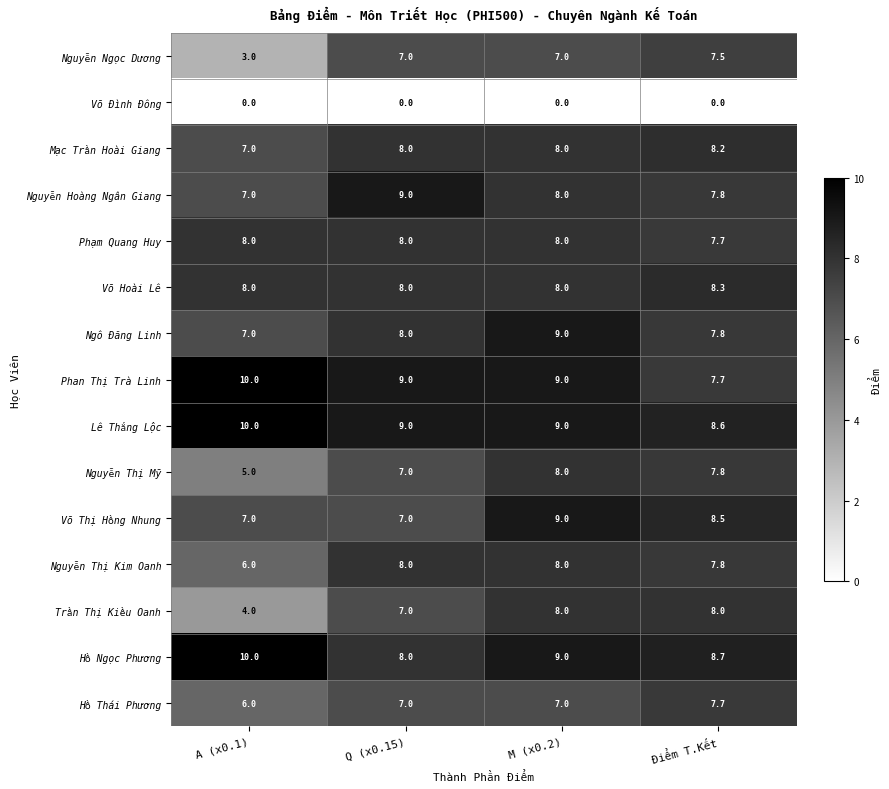

True or false: Phan Thị Trà Linh has a value of 9.0 at Q (x0.15).

True